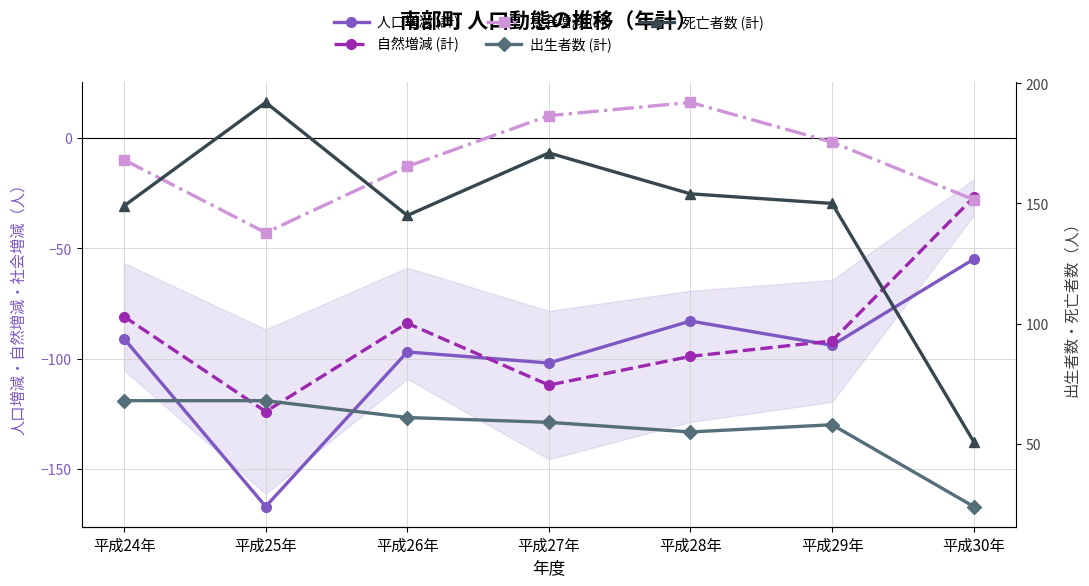

List the labels in order of 社会増減 (計) value, smallest first.

平成25年, 平成30年, 平成26年, 平成24年, 平成29年, 平成27年, 平成28年